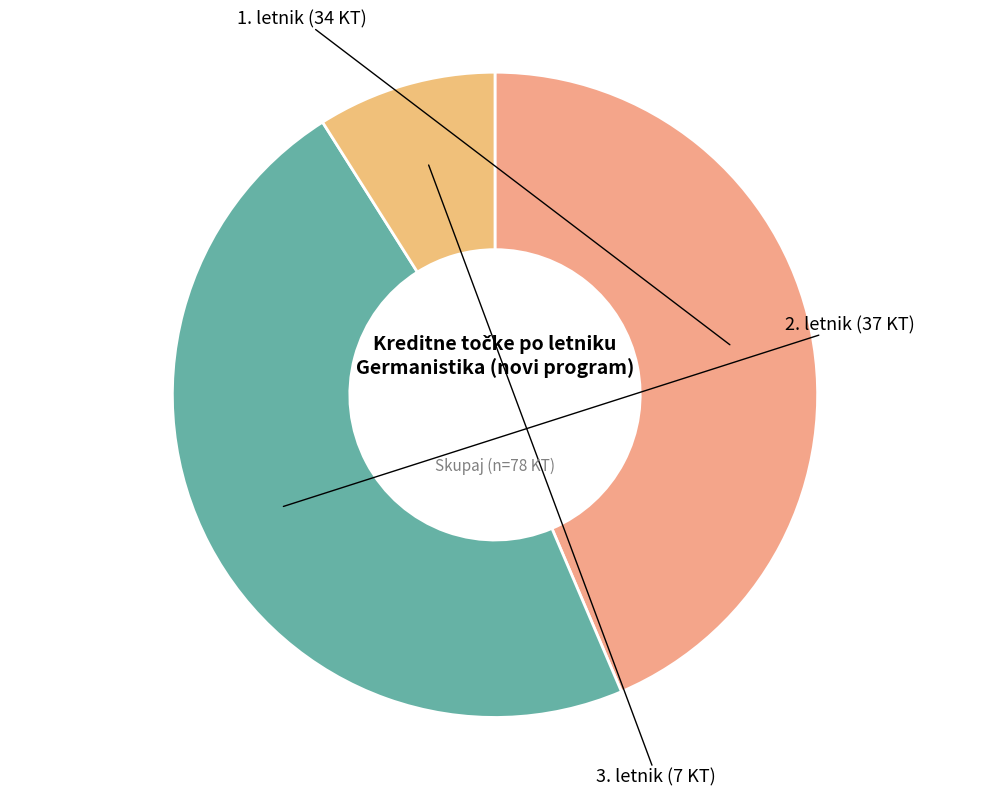

Do 1. letnik and 3. letnik together represent more than half of the pie?

Yes